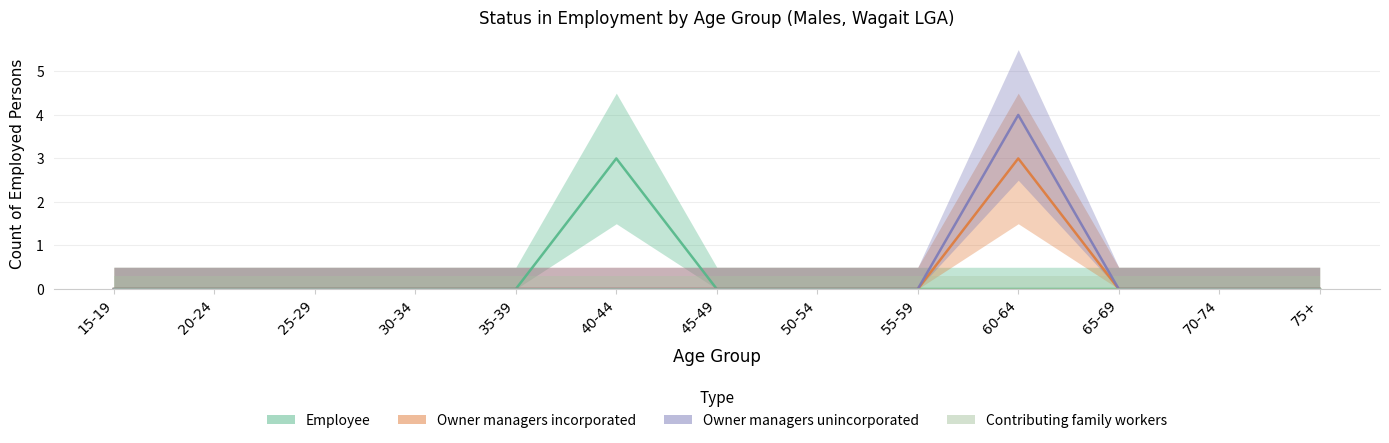

True or false: Owner managers unincorporated has a value of -2 at 50-54.

False